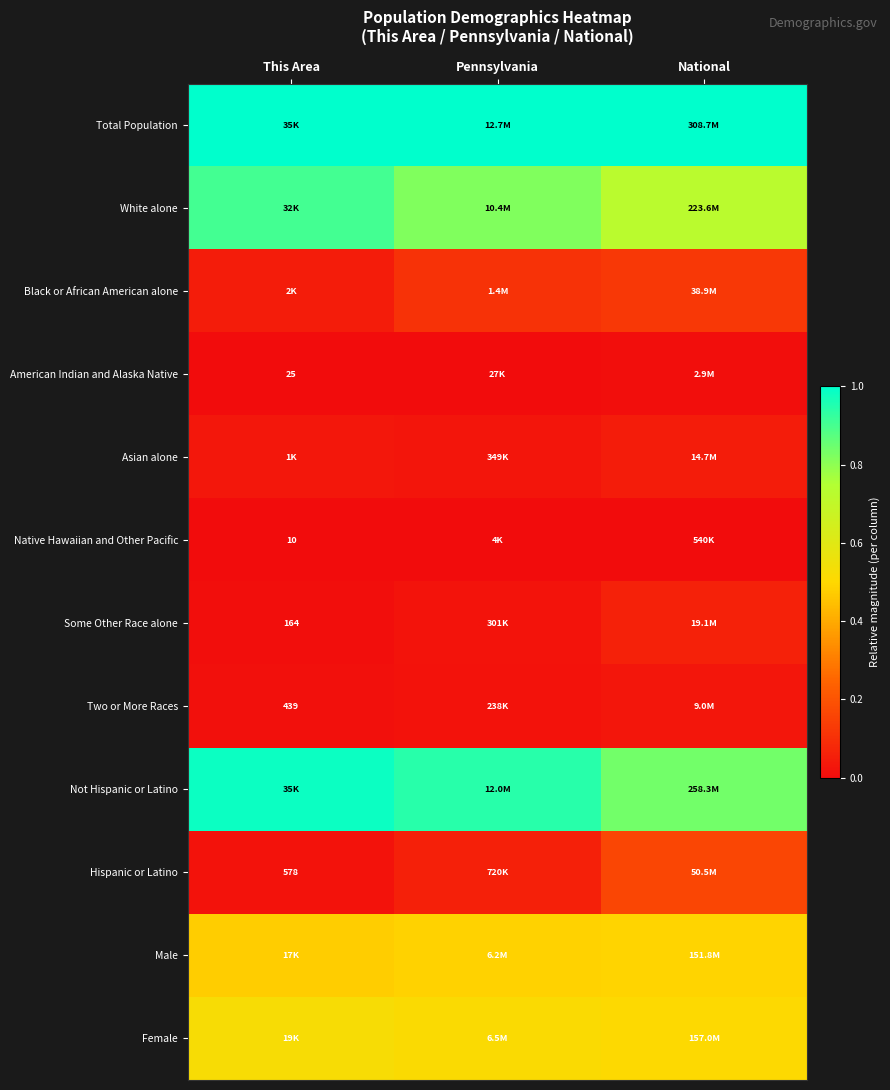

Where is Native Hawaiian and Other Pacific nearest to the value 0?

This Area